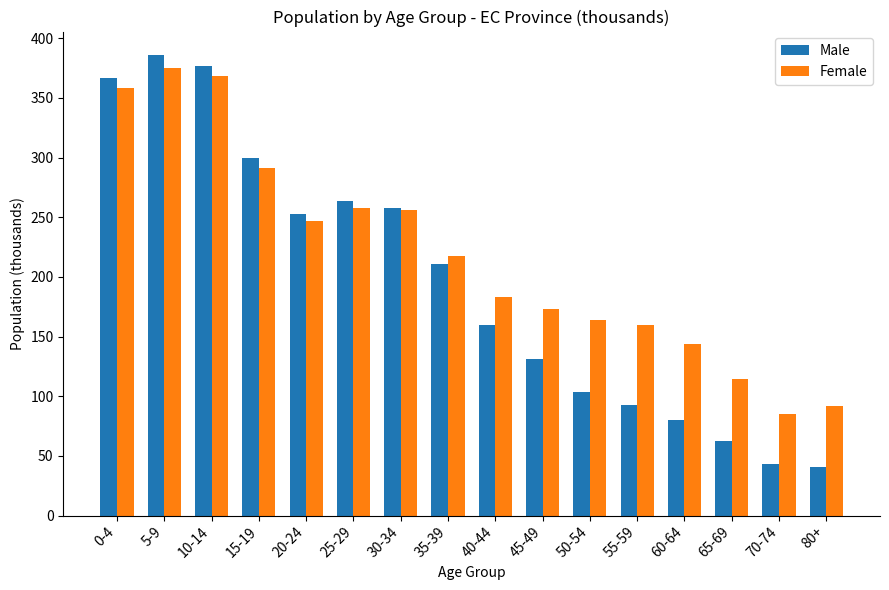

The Male series shows 299.4 at 15-19. True or false?

True